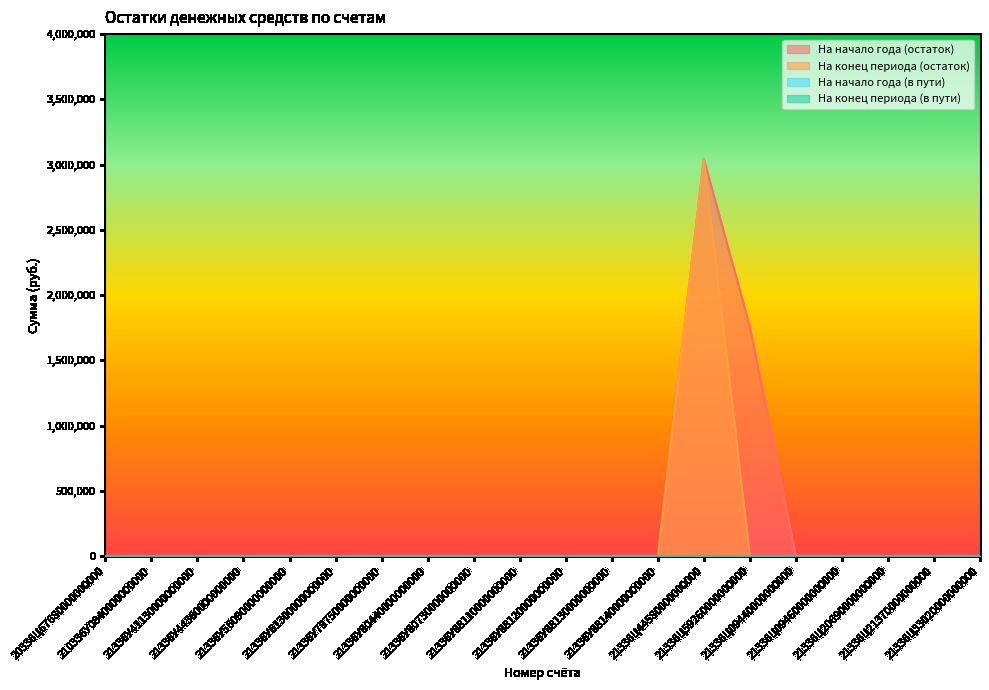

How many interior local peaks does the На конец периода (остаток) series have?

1